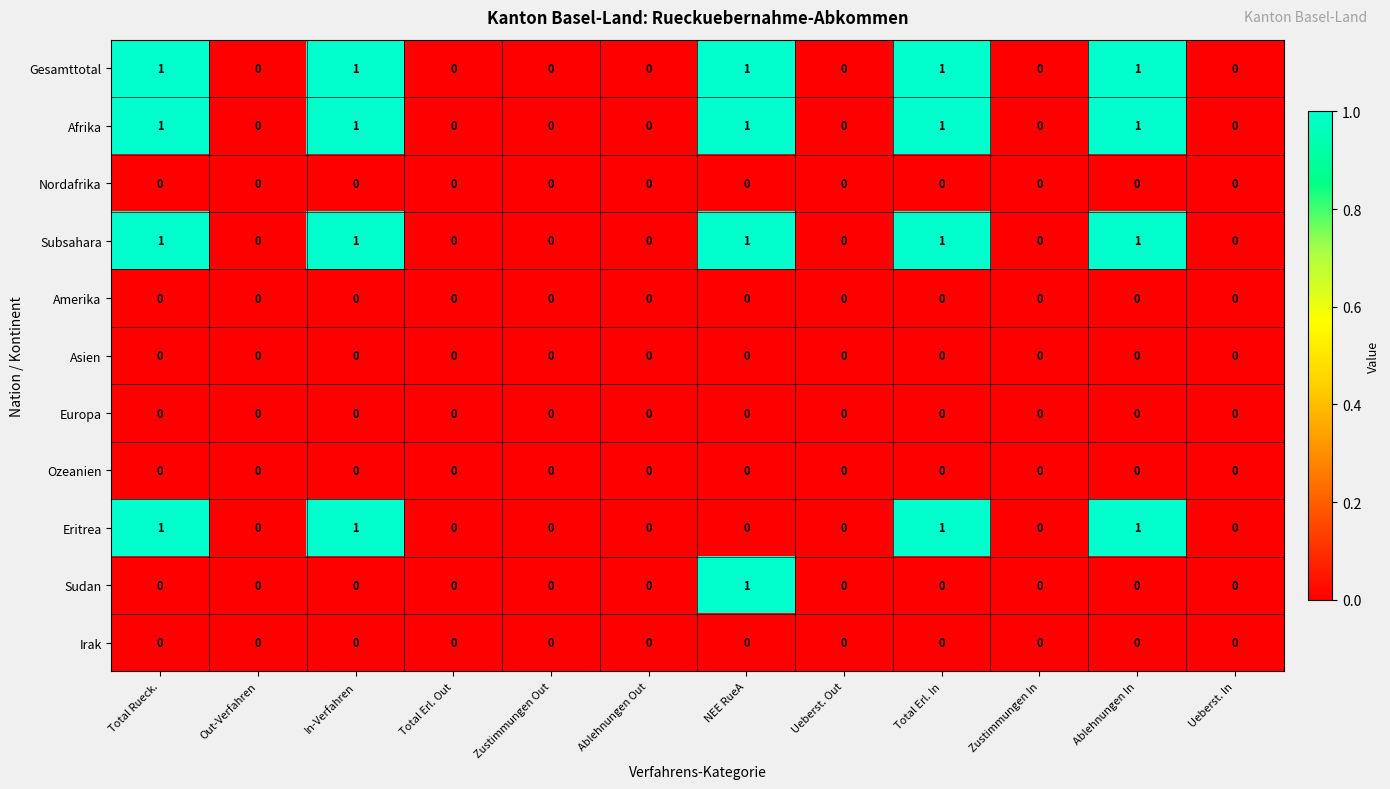

The Amerika series shows 0 at Total Rueck.. True or false?

True